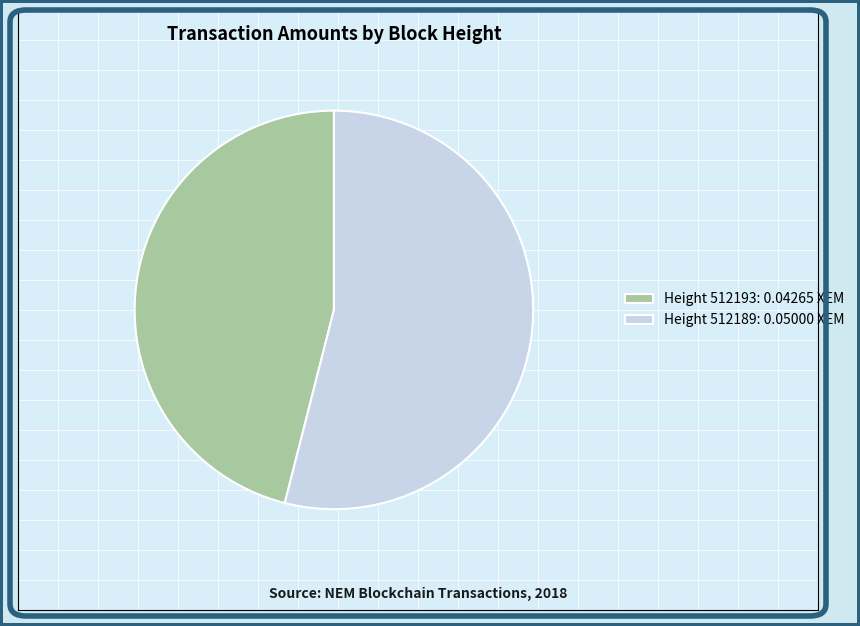

Is there a majority slice in this chart?

Yes